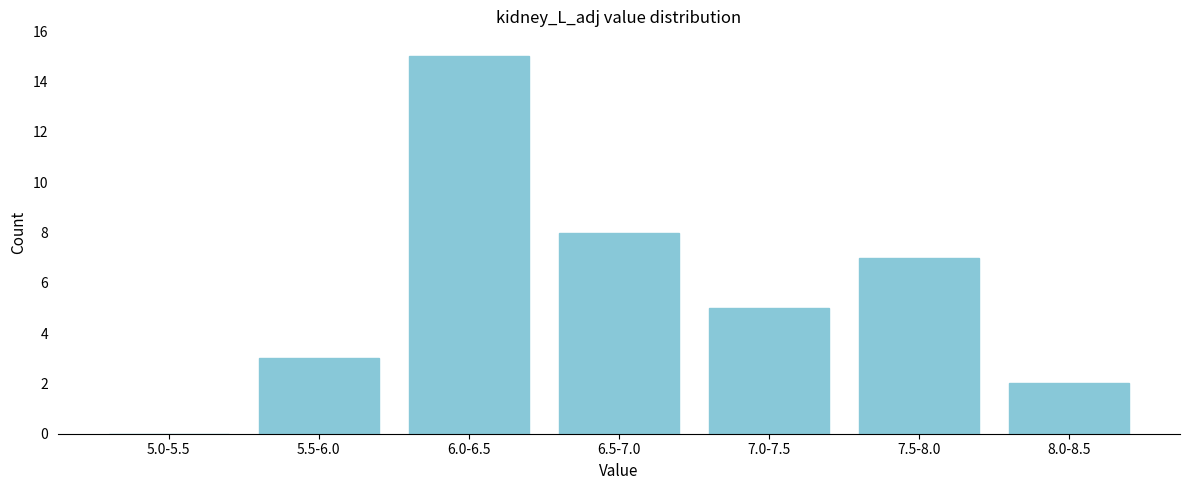

Reading left to right, list all the values displayed in this chart.

5.0-5.5=0	5.5-6.0=3	6.0-6.5=15	6.5-7.0=8	7.0-7.5=5	7.5-8.0=7	8.0-8.5=2